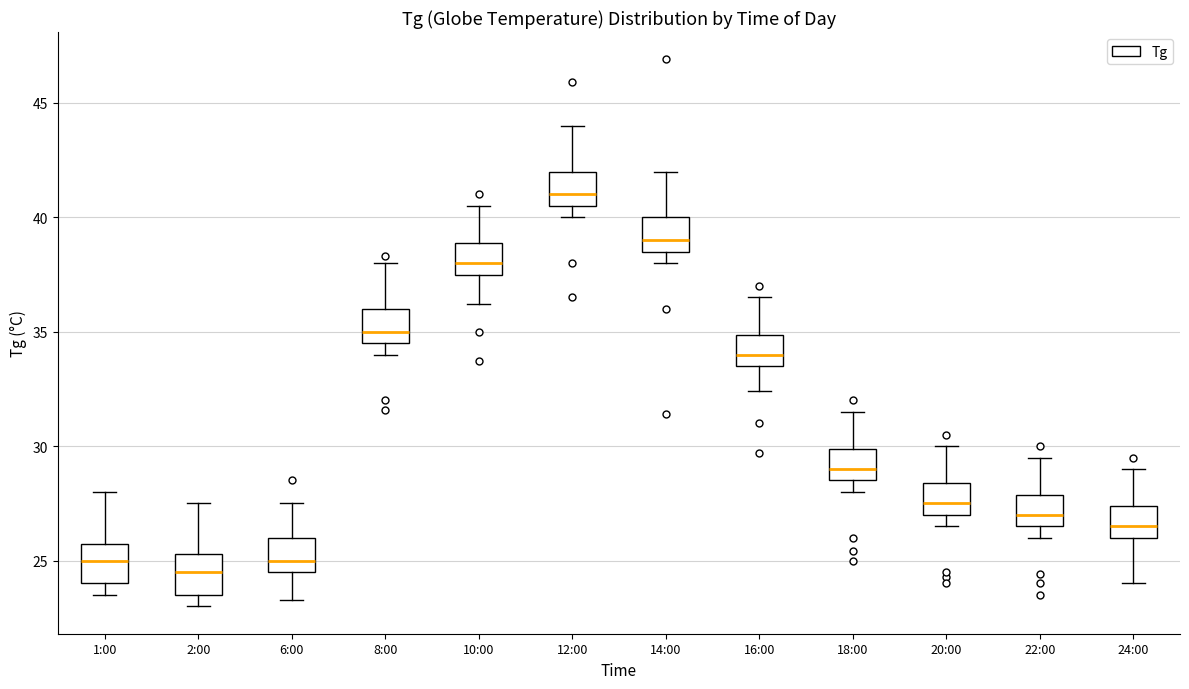

Reading left to right, transcribe this box plot: for each box, give where its median line is, the range the box spans, and where its two whiskers end, as read against the y-axis. The values are not printed on the chart, so give them approximately, as read against the axis.

1:00: median 25.0, box 24.0 to 25.5, whiskers 23.5 to 28.0
2:00: median 24.5, box 23.5 to 25.5, whiskers 23.0 to 27.5
6:00: median 25.0, box 24.5 to 26.0, whiskers 23.5 to 27.5
8:00: median 35.0, box 34.5 to 36.0, whiskers 34.0 to 38.0
10:00: median 38.0, box 37.5 to 39.0, whiskers 36.0 to 40.5
12:00: median 41.0, box 40.5 to 42.0, whiskers 40.0 to 44.0
14:00: median 39.0, box 38.5 to 40.0, whiskers 38.0 to 42.0
16:00: median 34.0, box 33.5 to 35.0, whiskers 32.5 to 36.5
18:00: median 29.0, box 28.5 to 30.0, whiskers 28.0 to 31.5
20:00: median 27.5, box 27.0 to 28.5, whiskers 26.5 to 30.0
22:00: median 27.0, box 26.5 to 28.0, whiskers 26.0 to 29.5
24:00: median 26.5, box 26.0 to 27.5, whiskers 24.0 to 29.0